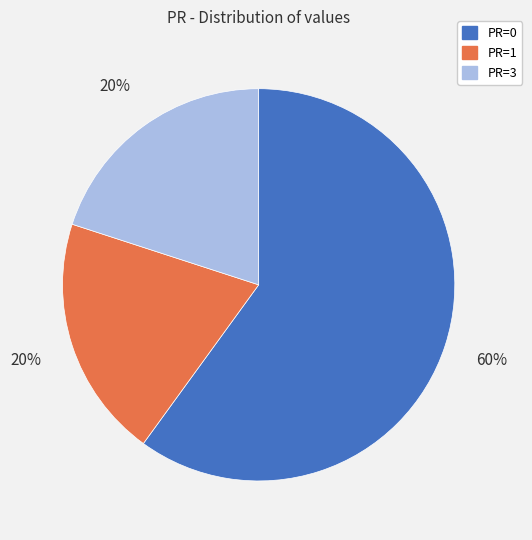

How many slices are in this pie chart?

3